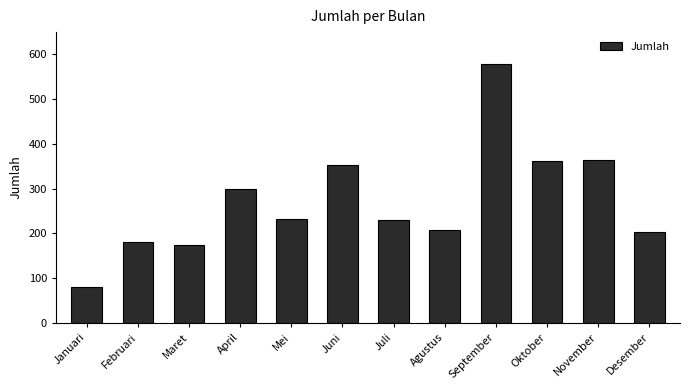

What is the average value?

272